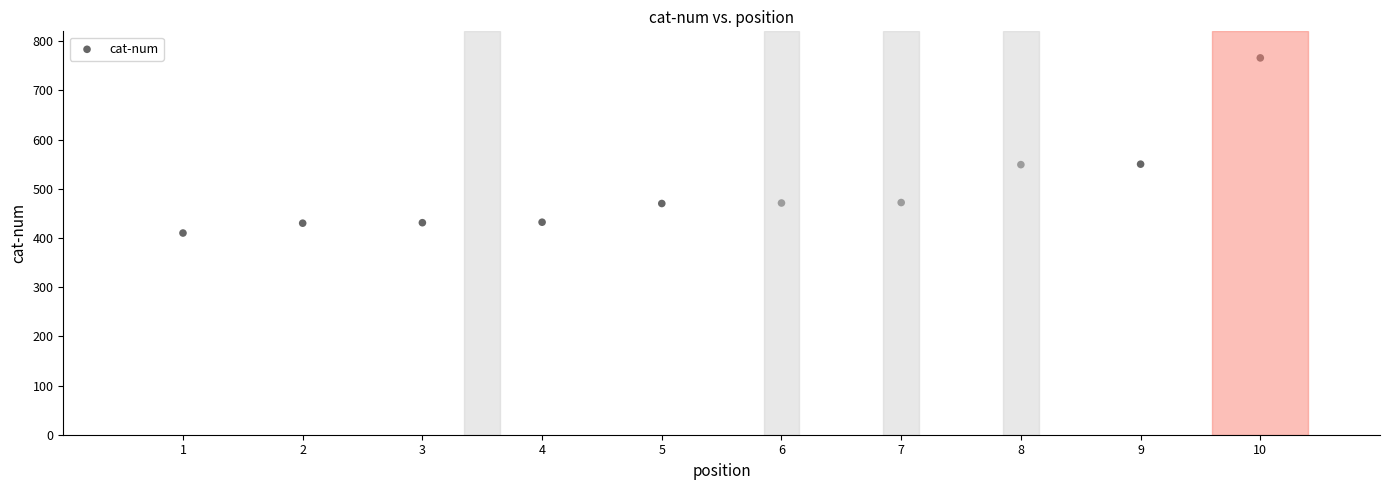

What is the range of Y values (max minus min)?

356